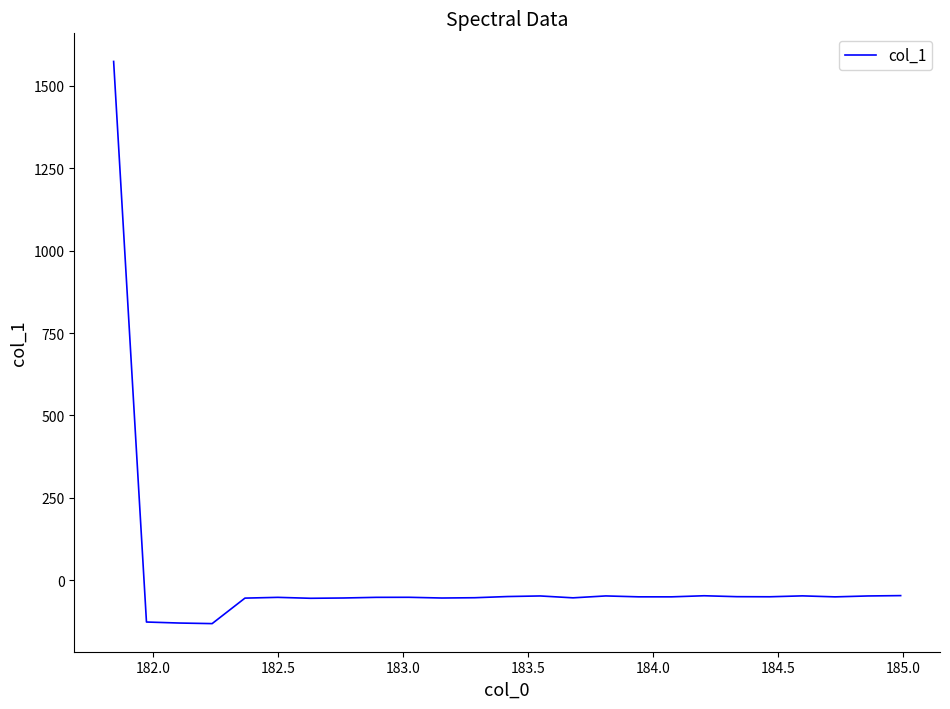

What is the greatest value displayed?

1573.6